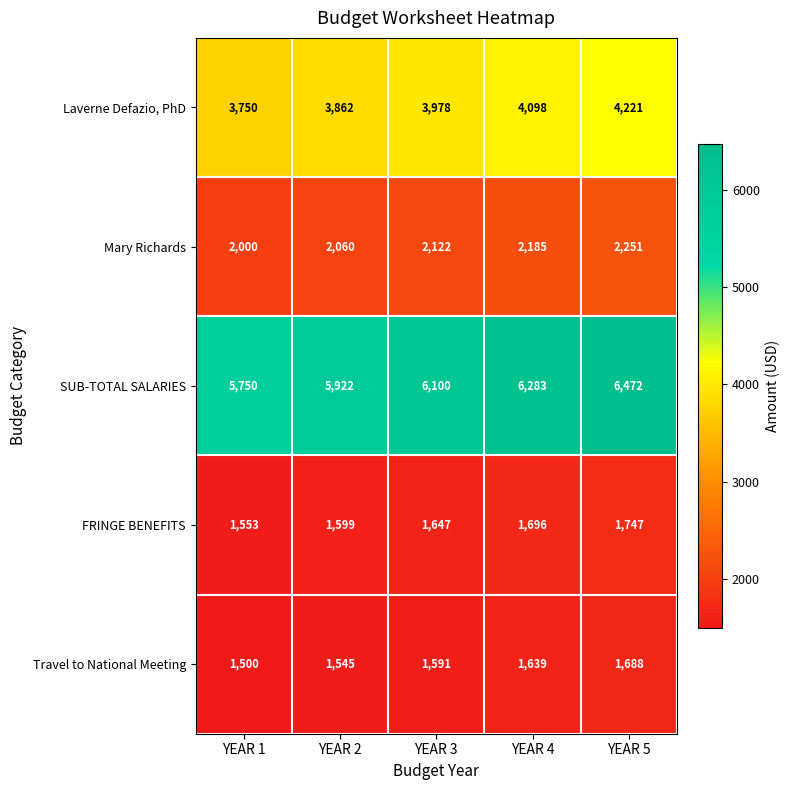

Where is FRINGE BENEFITS nearest to the value 1650?

YEAR 3